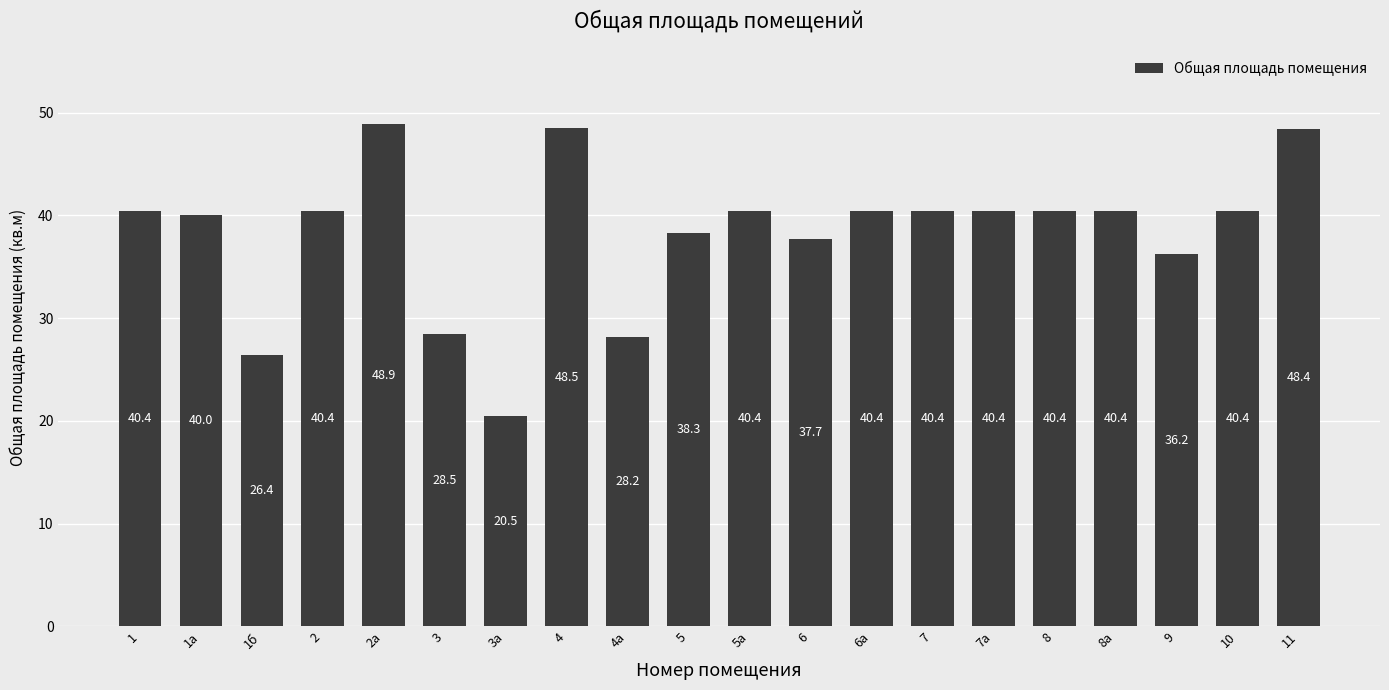

Where does the data first go above 40?

1